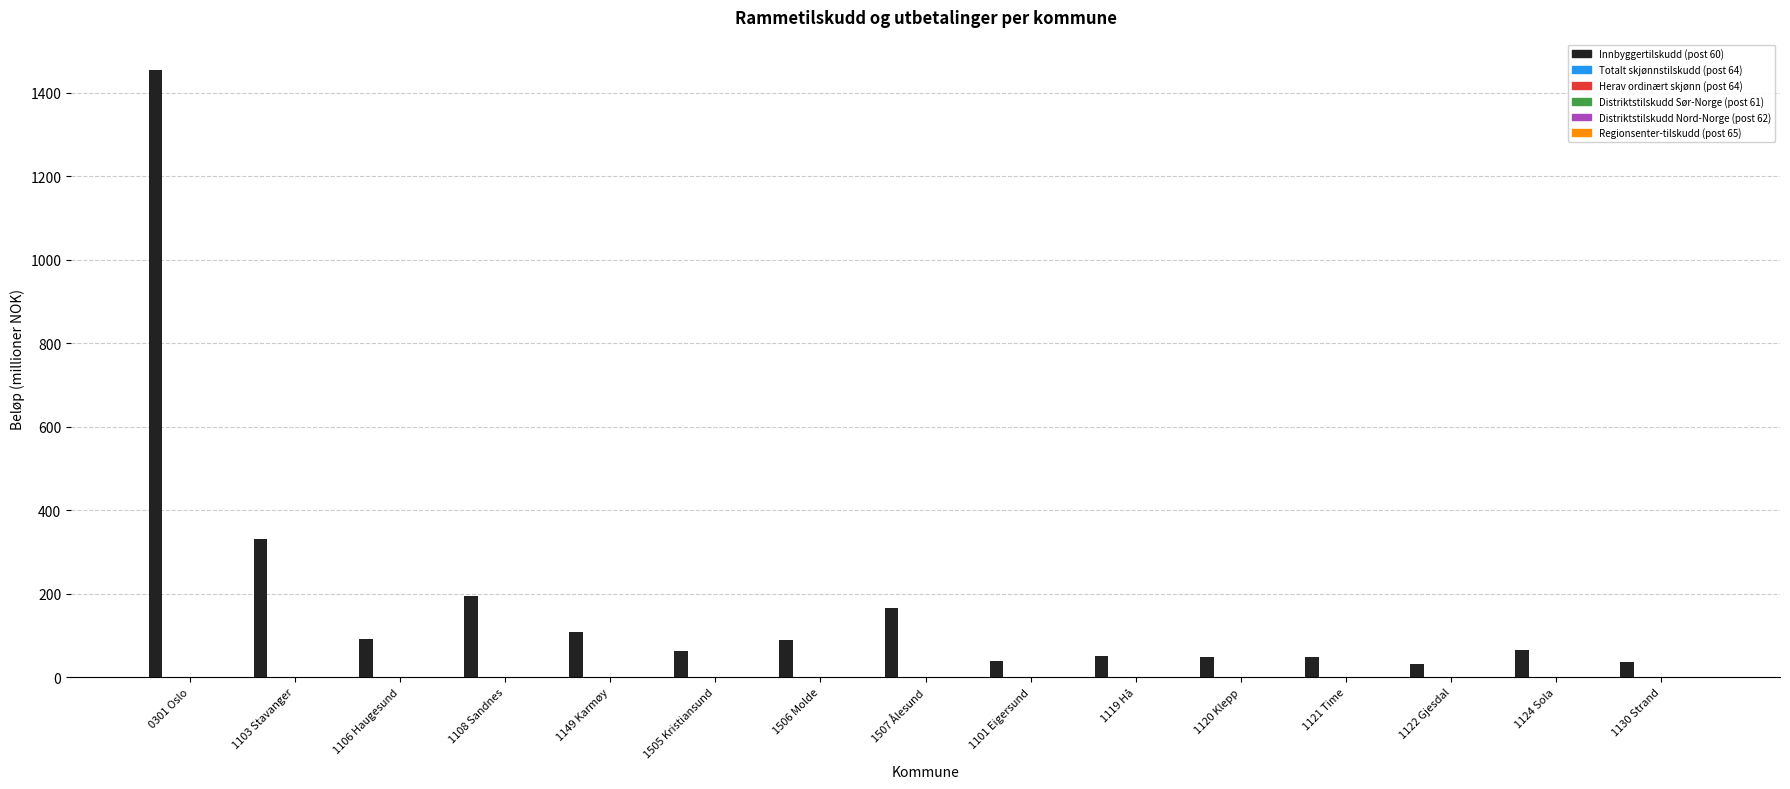

Are the bars horizontal?

No